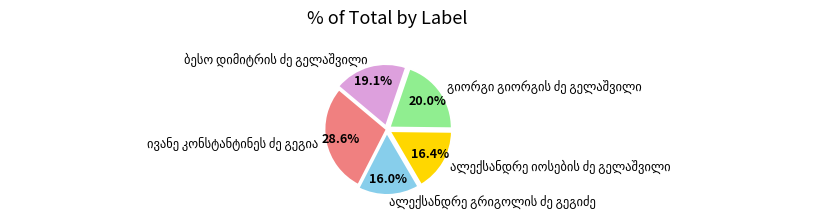

Does any single category account for the majority?

No